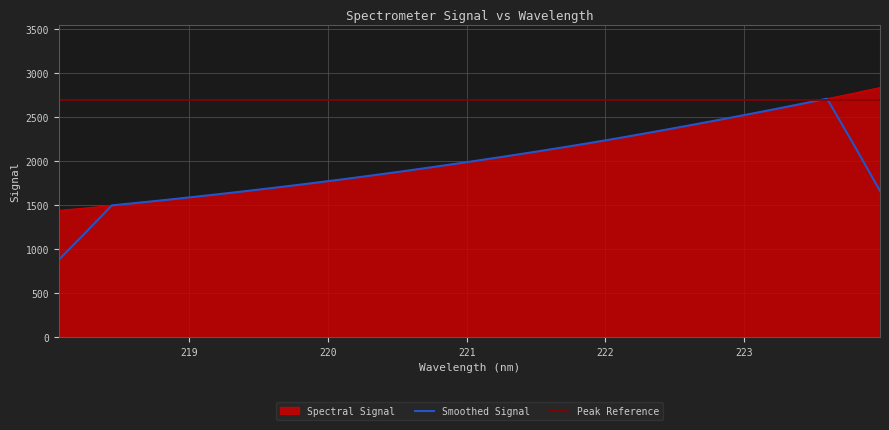

What is the average value?

2046.1